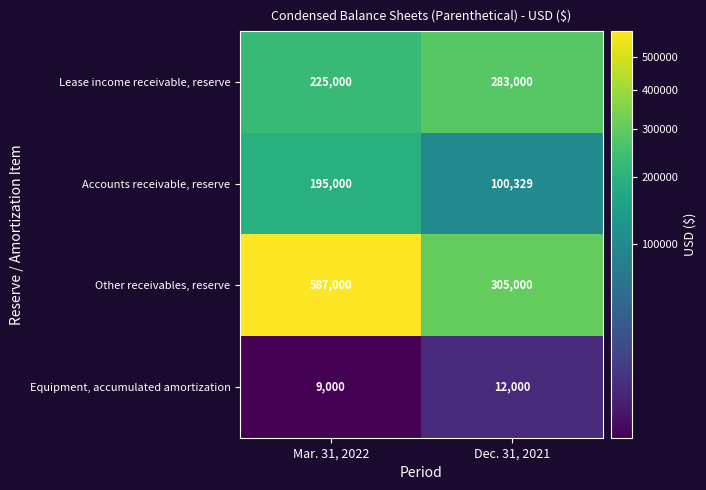

What is the sum of all Lease income receivable, reserve values?

508000